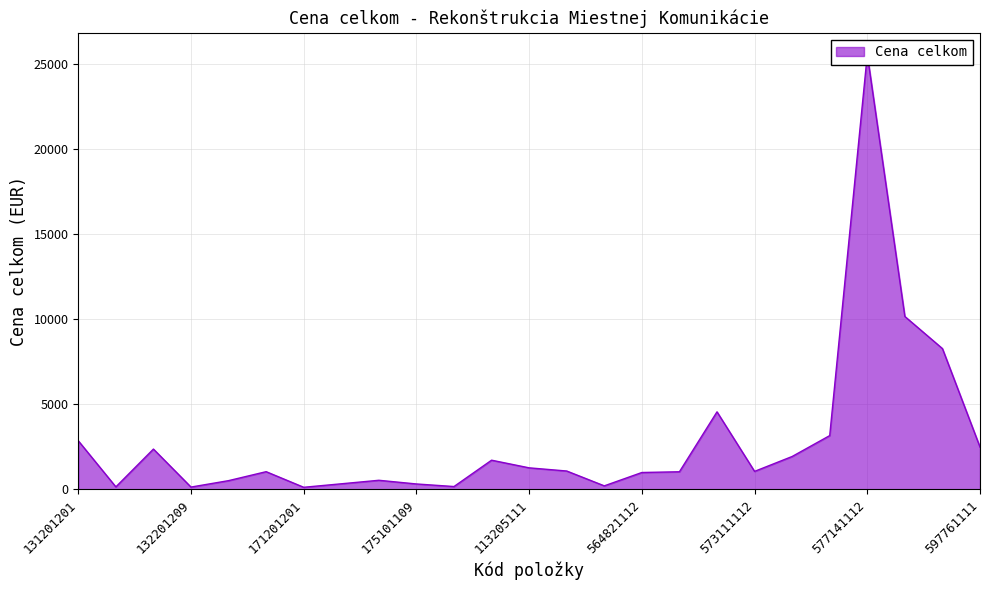

How many points are higher than both their immediate neighbors (excluding endpoints)?

6